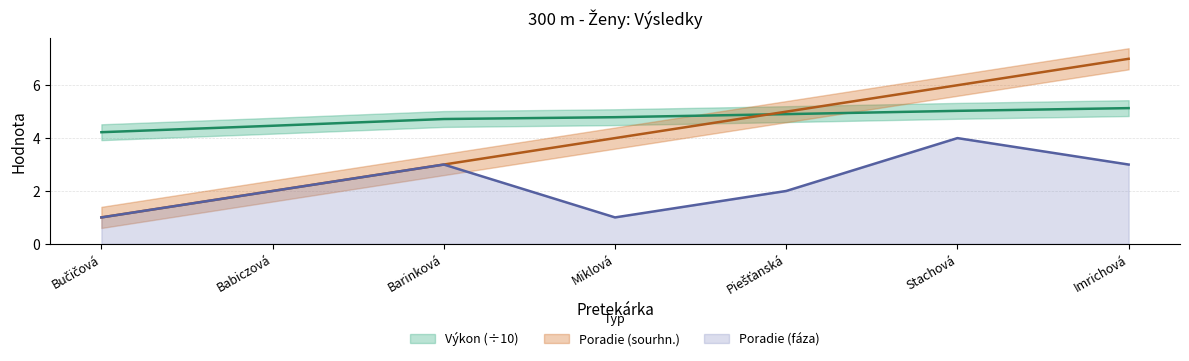

Does the chart have visible grid lines?

Yes